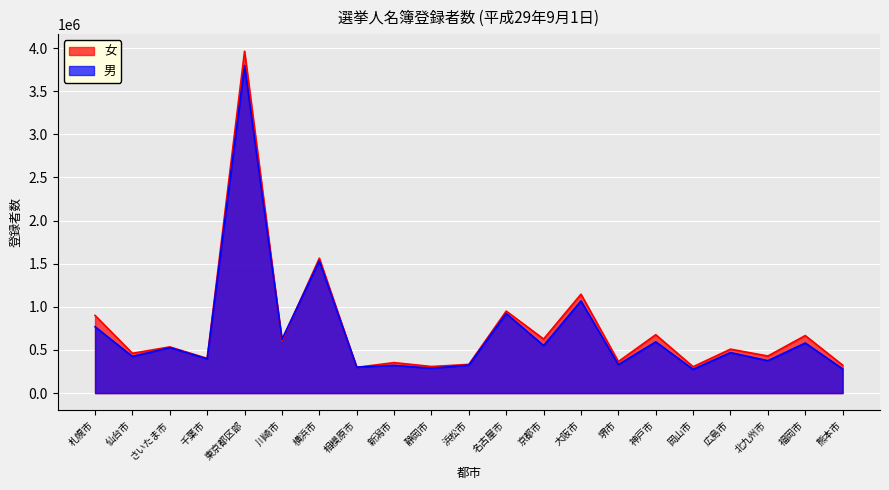

After their last crossing, which series has the higher values: 女 or 男?

女